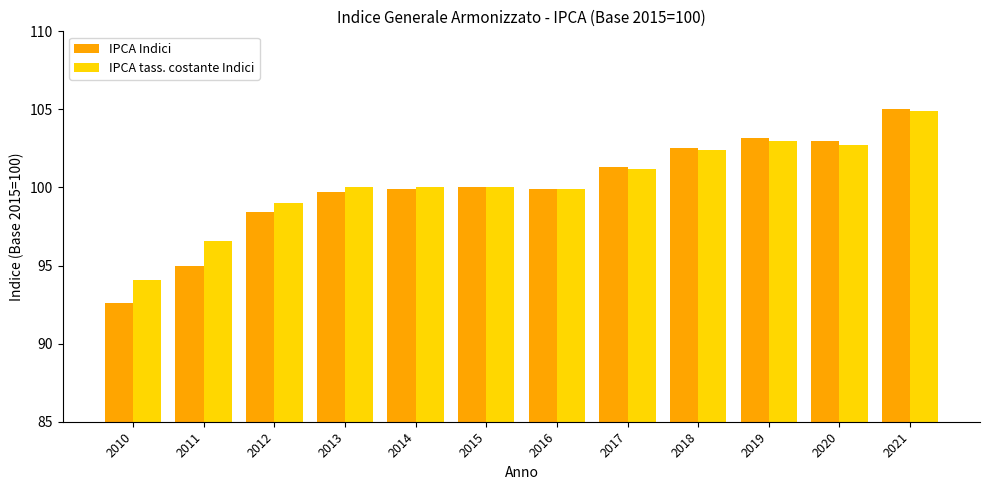

Which series has the largest range (max minus min)?

IPCA Indici